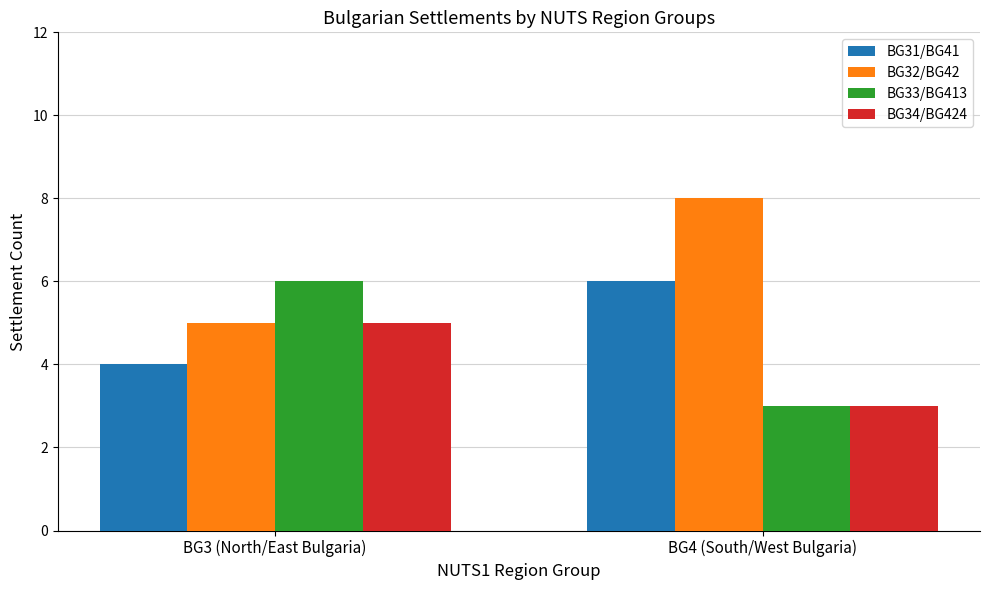

Reading right to left, transcribe all the data shown in this chart.

BG31/BG41: 6	4
BG32/BG42: 8	5
BG33/BG413: 3	6
BG34/BG424: 3	5